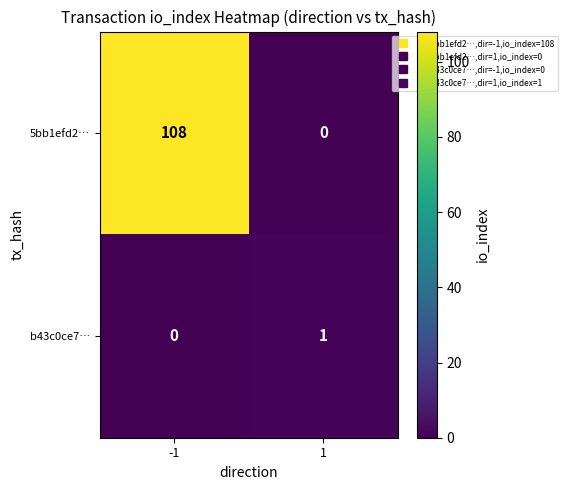

Which series has the largest range (max minus min)?

5bb1efd2…